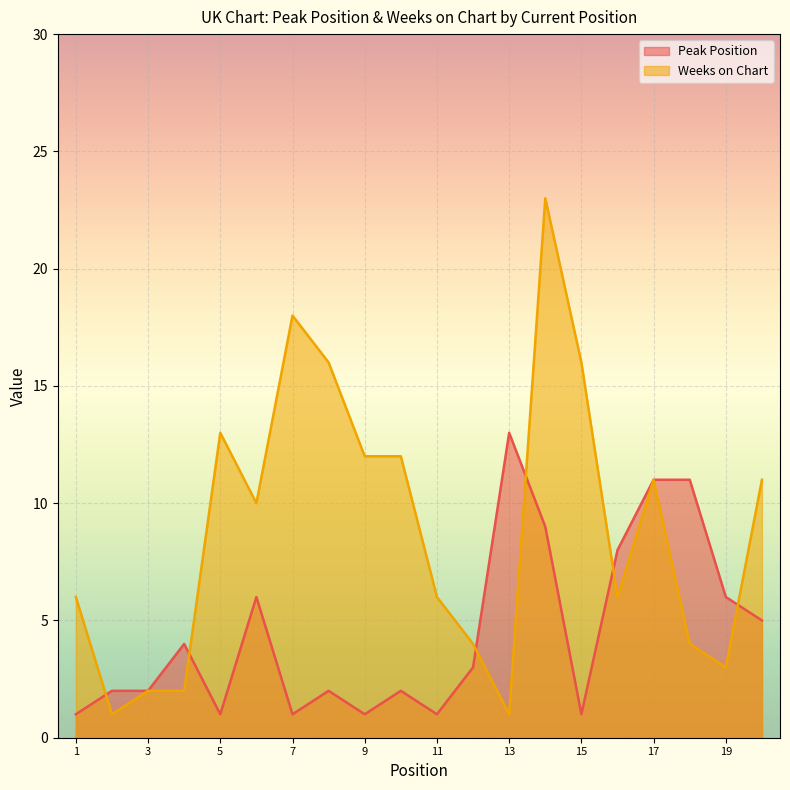

The value of Weeks on Chart at 14 is 14. True or false?

False